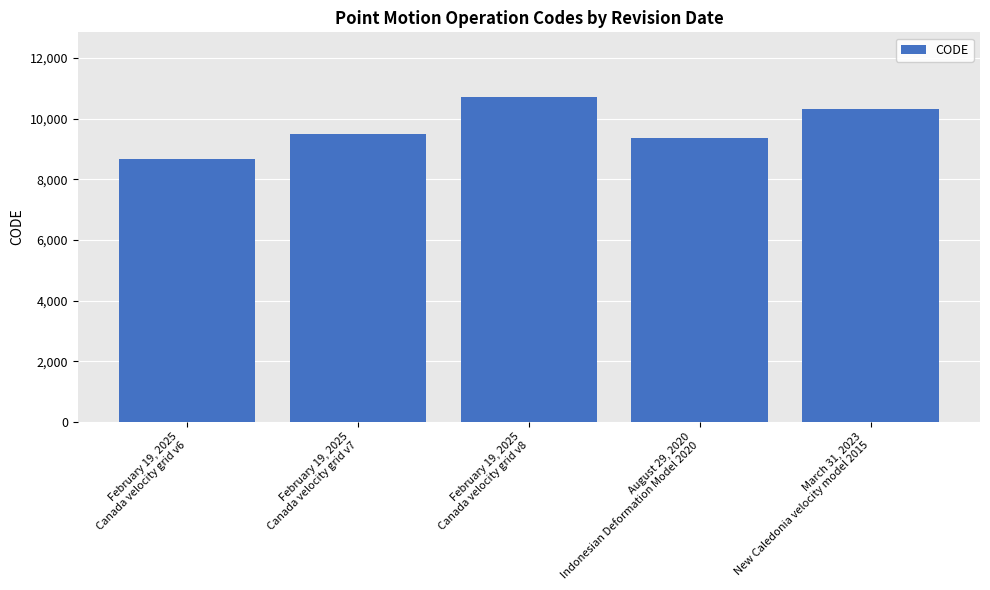

Is it true that the value at February 19, 2025
Canada velocity grid v8 is 14870?

False